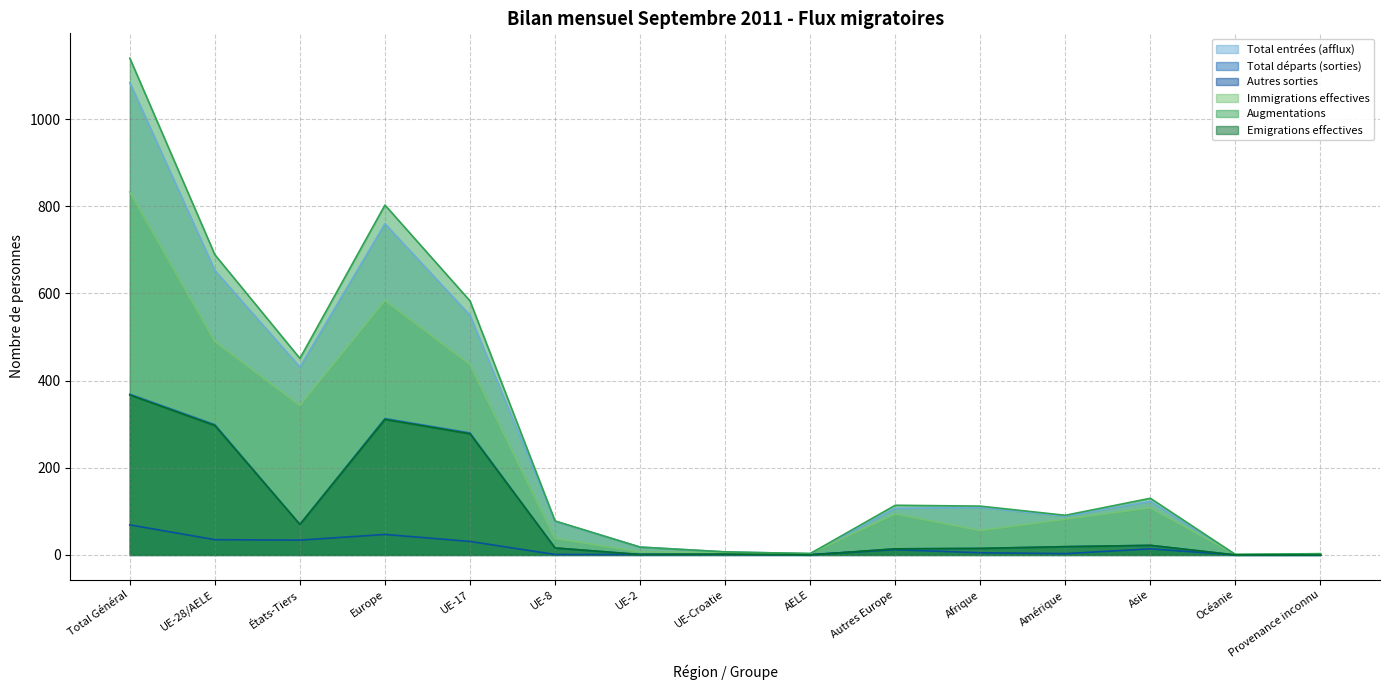

True or false: Total départs (sorties) and Emigrations effectives intersect in this chart.

False